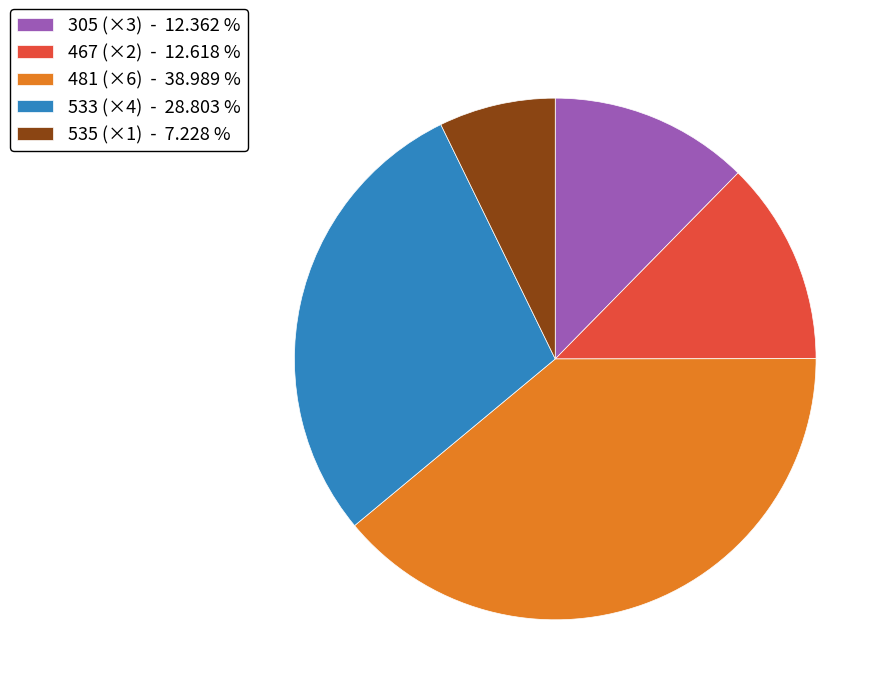

Combined, do 535 (×1) - 7.228 % and 305 (×3) - 12.362 % account for over 50%?

No